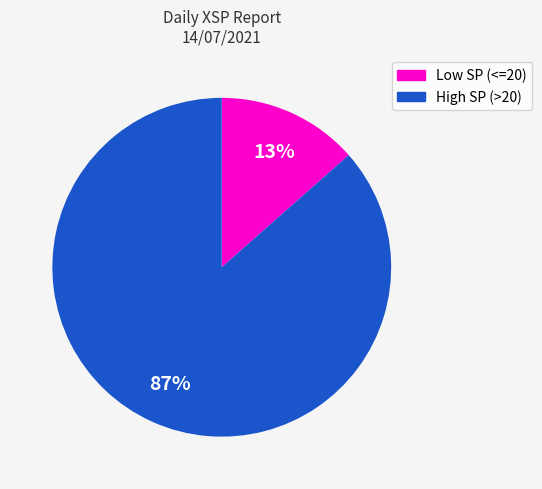

Is there any slice that represents more than half of the pie?

Yes